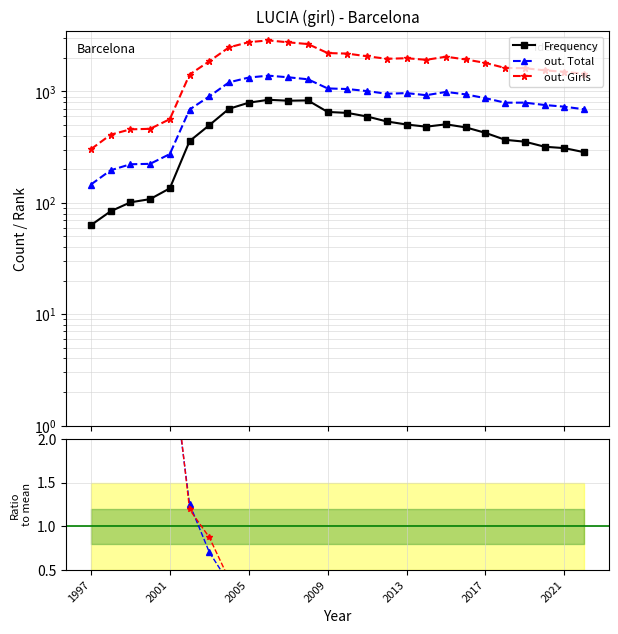

Reading left to right, what are all the values shown in this chart?

Frequency: 63.0	84.0	101.0	108.0	135.0	358.0	498.0	699.0	793.0	842.0	826.0	831.0	655.0	642.0	596.0	538.0	505.0	483.0	507.0	476.0	425.0	368.0	354.0	319.0	310.0	285.0
out. Total: 146.0	196.0	222.0	224.0	274.0	688.0	903.0	1208.0	1334.0	1387.0	1341.0	1287.0	1065.0	1052.0	1008.0	954.0	967.0	926.0	991.0	942.0	870.0	793.0	794.0	756.0	730.0	692.0
out. Girls: 303.0	409.0	457.0	462.0	564.0	1418.0	1868.0	2490.0	2771.0	2876.0	2763.0	2666.0	2214.0	2188.0	2070.0	1966.0	1989.0	1925.0	2053.0	1938.0	1805.0	1625.0	1619.0	1548.0	1501.0	1441.0
out. Total ratio: 4.9	4.1	3.8	3.6	3.0	1.3	0.7	0.4	0.2	0.1	0.1	0.1	0.3	0.2	0.3	0.3	0.3	0.4	0.1	0.2	0.3	0.3	0.2	0.3	0.2	0.2
out. Girls ratio: 4.5	4.0	3.7	3.5	3.2	1.2	0.9	0.4	0.3	0.1	0.1	0.1	0.3	0.3	0.4	0.4	0.3	0.4	0.2	0.2	0.3	0.3	0.2	0.3	0.2	0.2